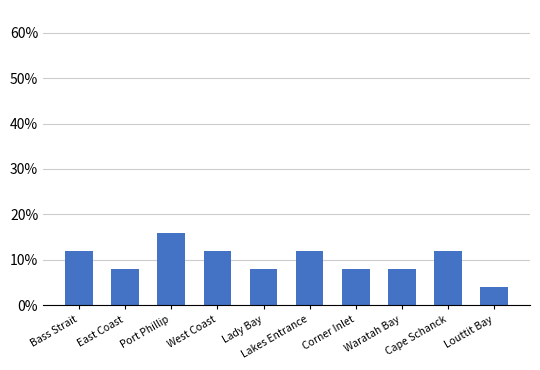

What position from the left is Louttit Bay?

10